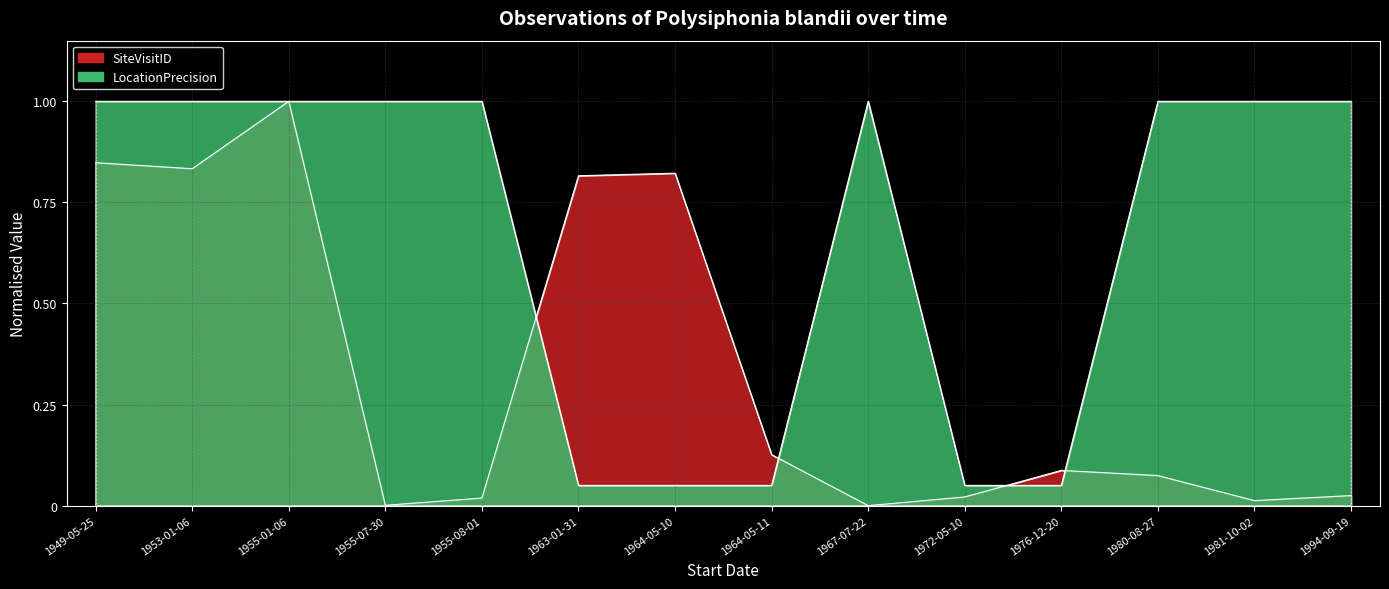

List the labels in order of SiteVisitID value, smallest first.

1967-07-22, 1955-07-30, 1981-10-02, 1955-08-01, 1972-05-10, 1994-09-19, 1980-08-27, 1976-12-20, 1964-05-11, 1963-01-31, 1964-05-10, 1953-01-06, 1949-05-25, 1955-01-06